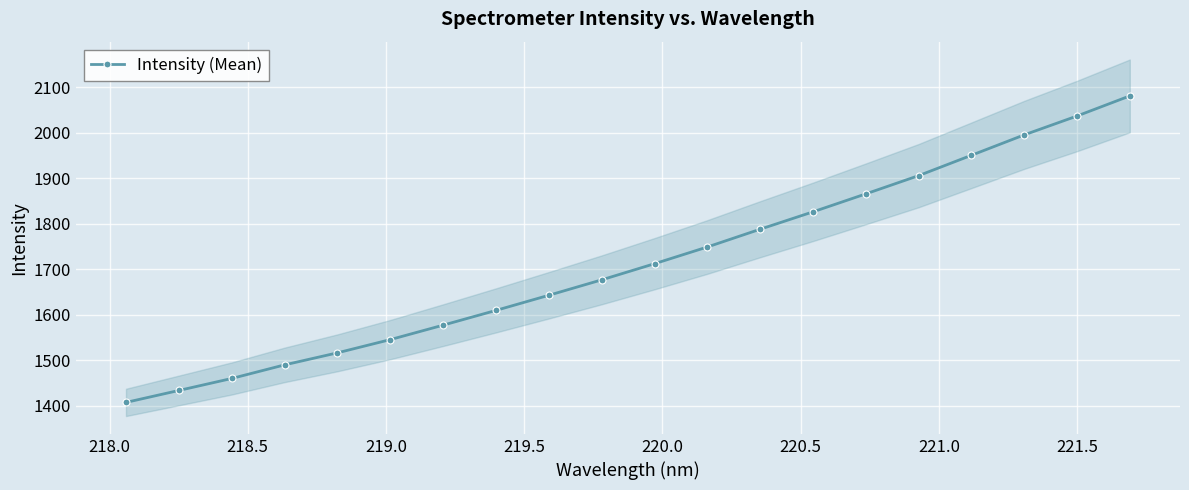

True or false: Intensity (Mean) has more than 2 interior local peaks.

False